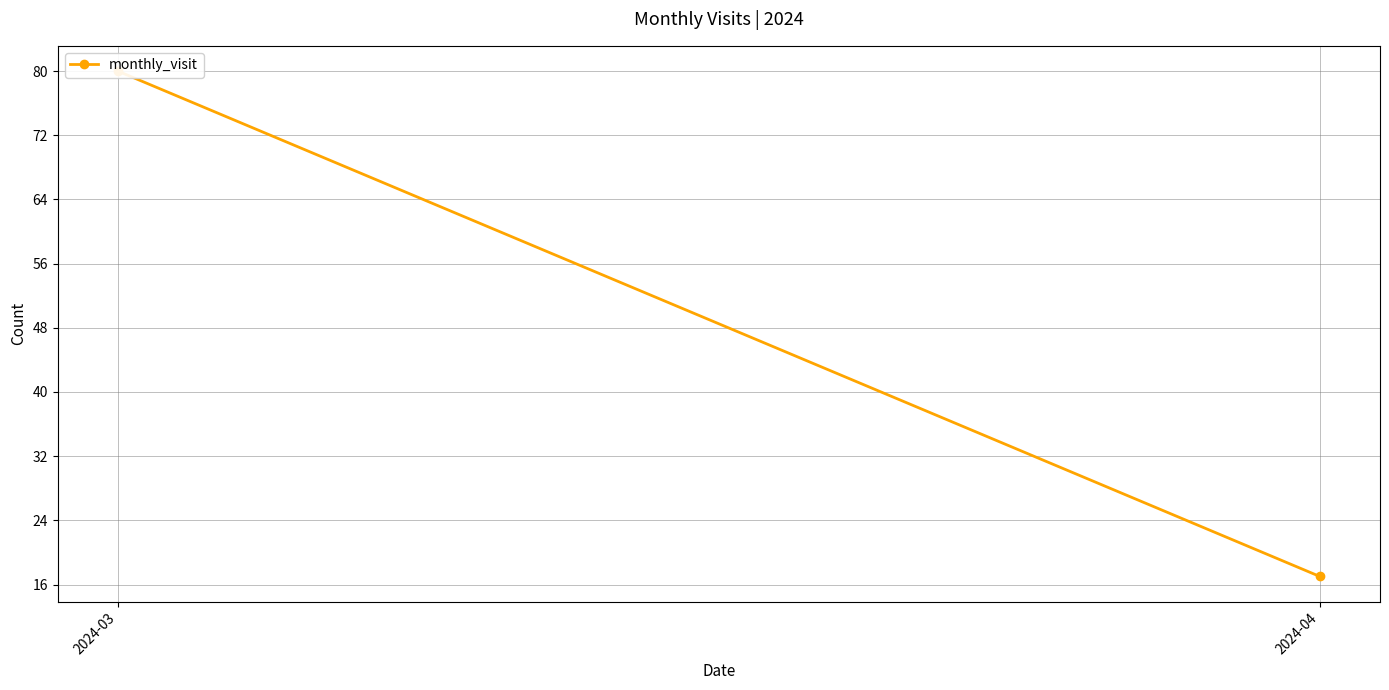

Which label corresponds to the largest value in the chart?

2024-03